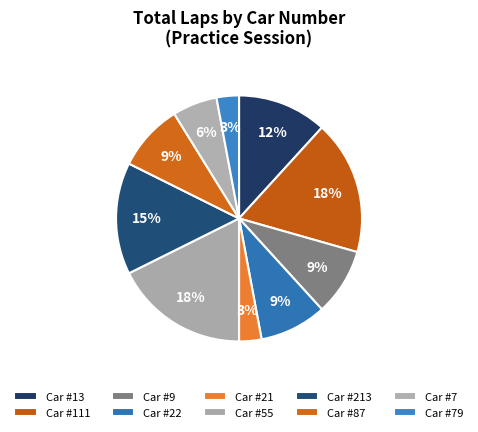

Count the number of slices in the pie.

10